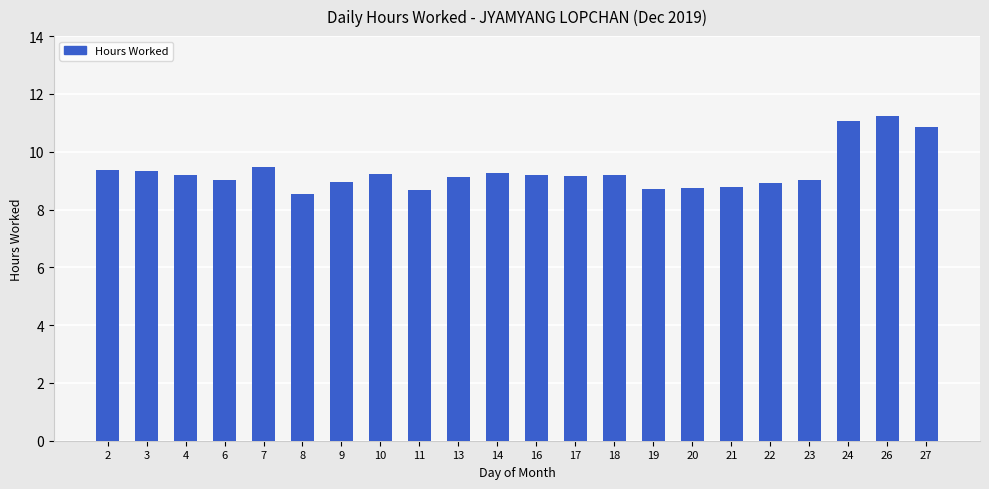

What is the ratio of the value at 2 to the value at 9?

1.0